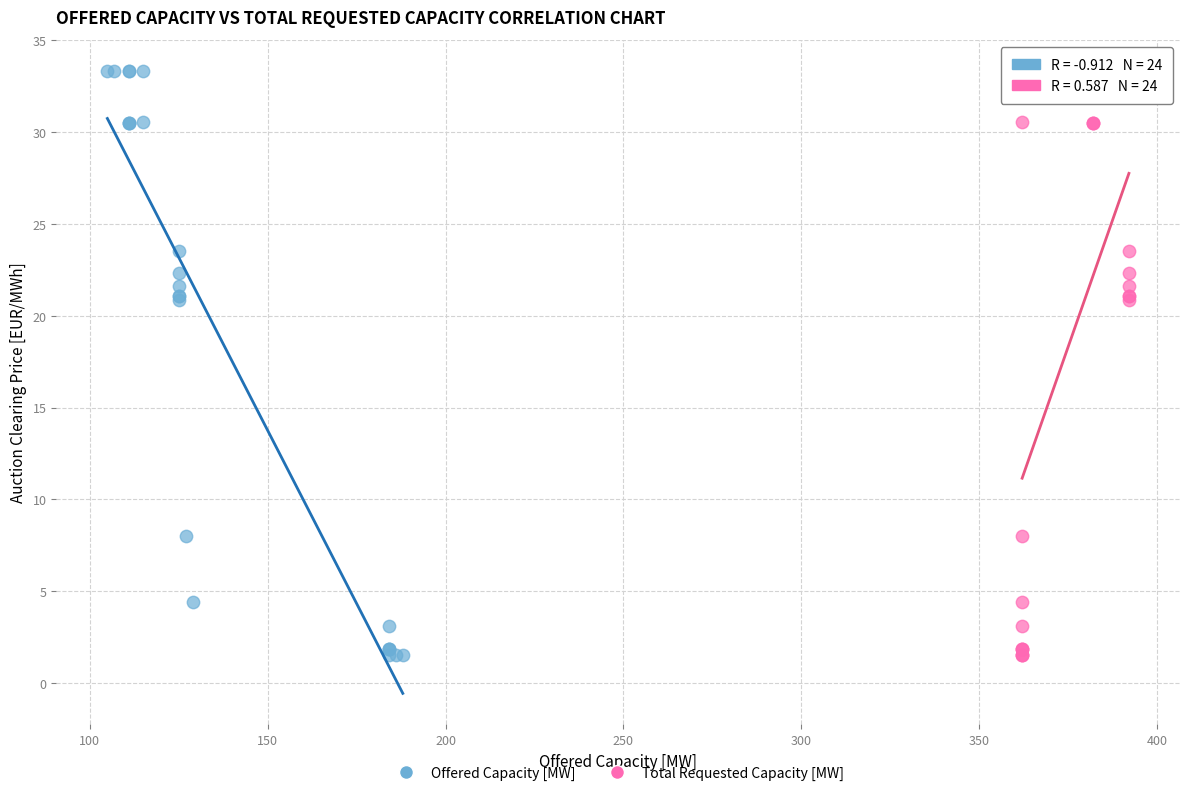

What are all the series names shown in the legend?

Offered Capacity [MW], Total Requested Capacity [MW]